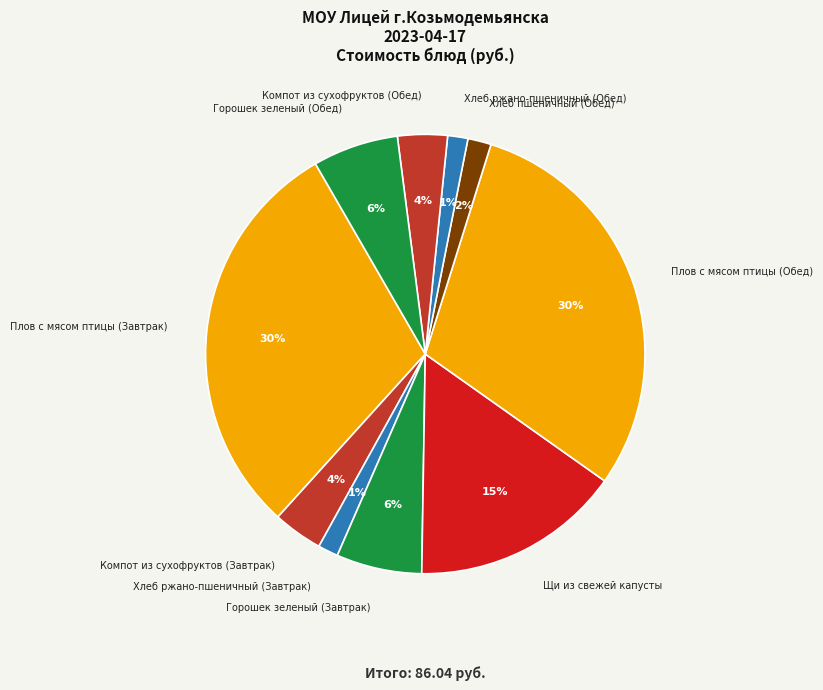

To the nearest percent, what is the average slice percentage?

10%